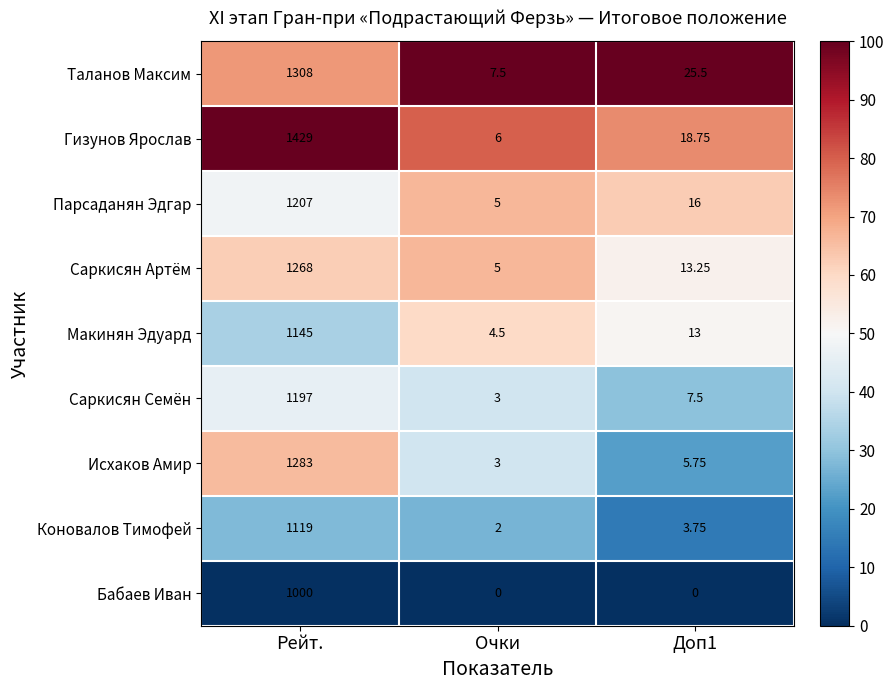

At which category is the sum across all series the highest?

Рейт.